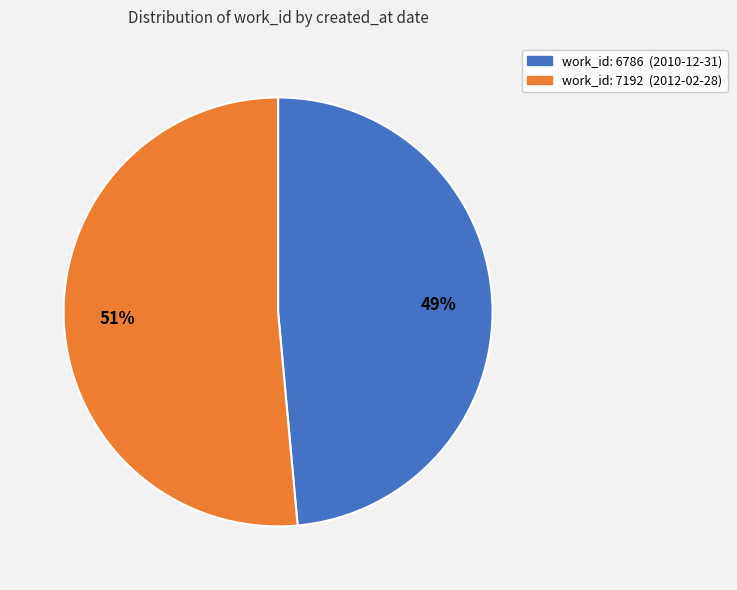

To the nearest percent, what is the average slice percentage?

50%